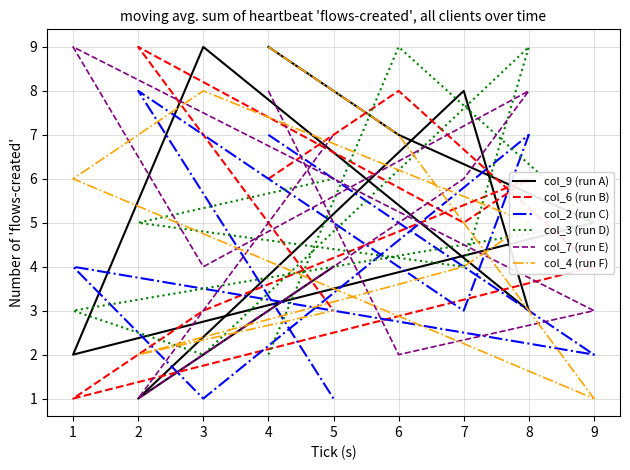

List the series in order of their peak value, highest first.

col_9 (run A), col_6 (run B), col_3 (run D), col_7 (run E), col_4 (run F), col_2 (run C)